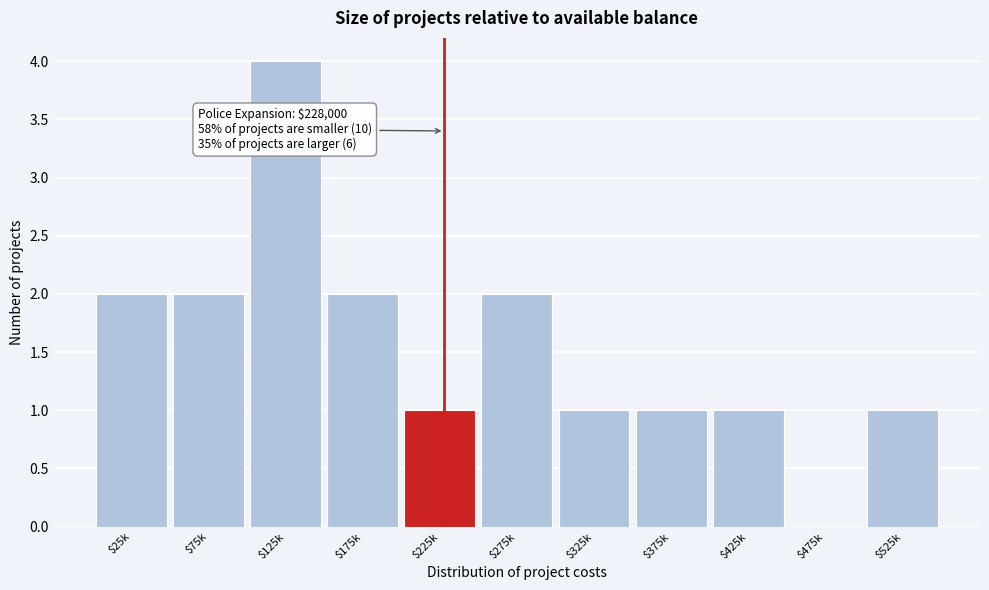

True or false: the data shows 1 at $125k.

False